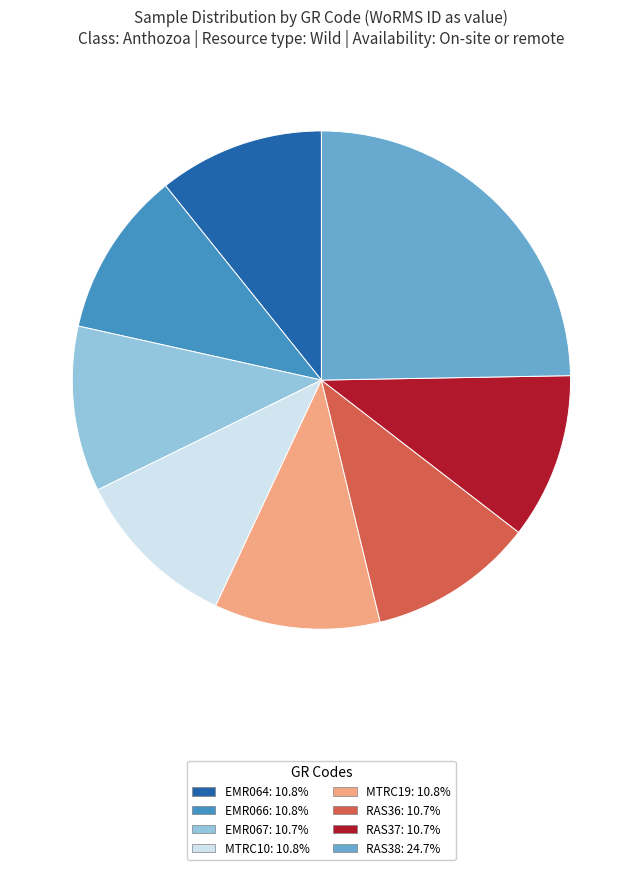

Is there a majority slice in this chart?

No